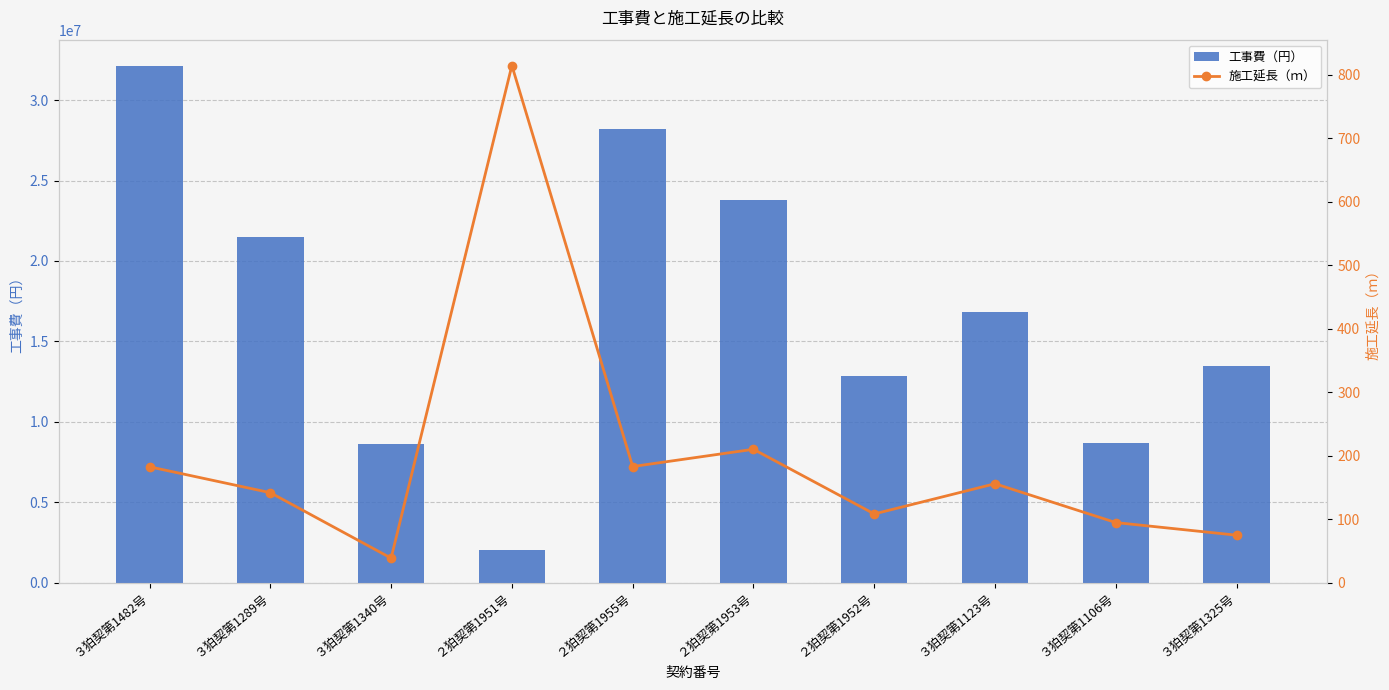

At how many categories does at least one series exceed 22642019?

3